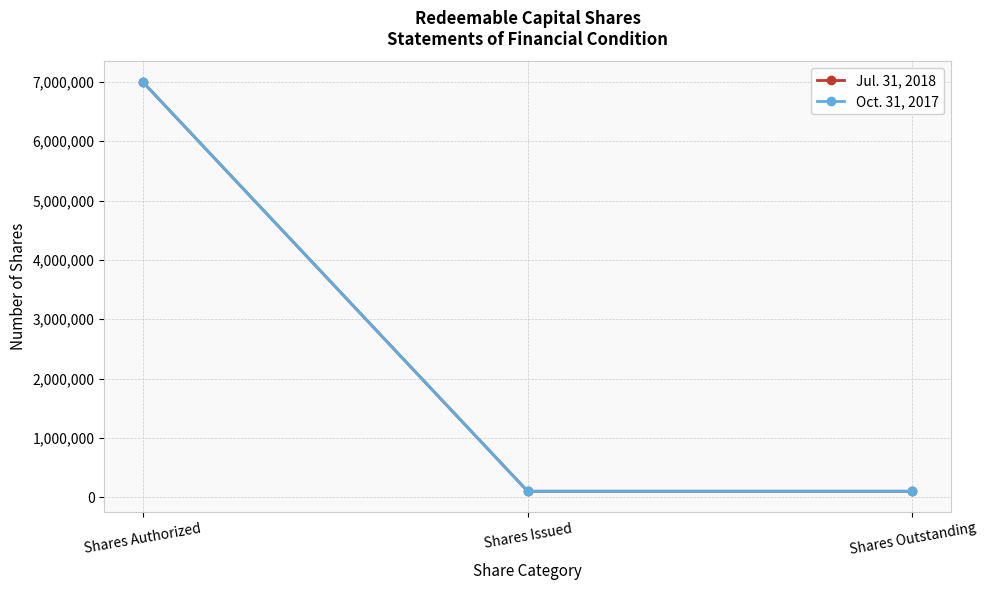

Is this an area chart (filled region under the line)?

No